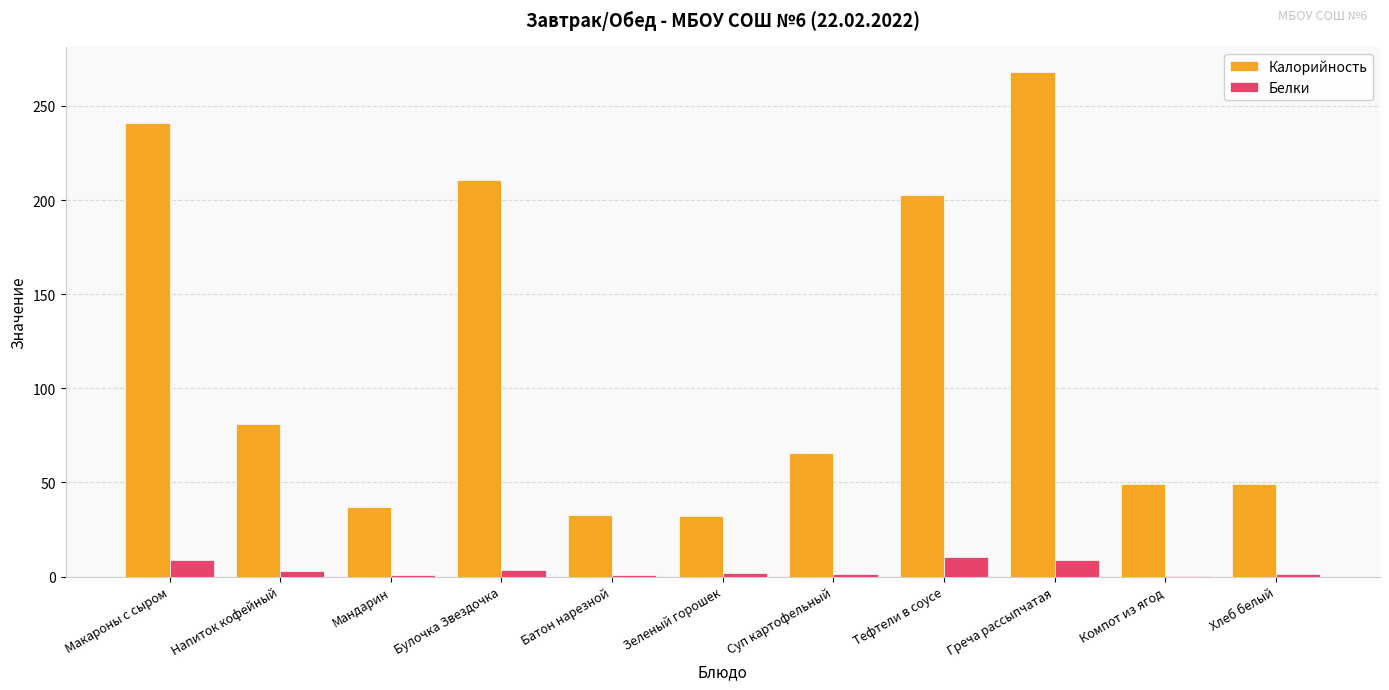

Read the Белки value at Греча рассыпчатая.

8.6